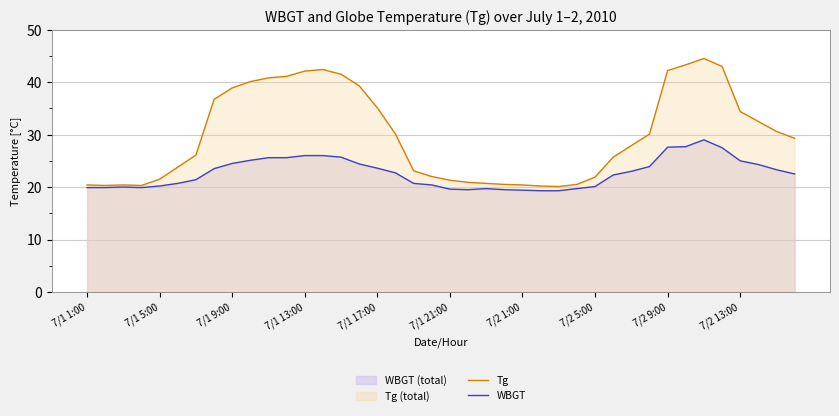

What is the lowest value of the Tg series?

20.1